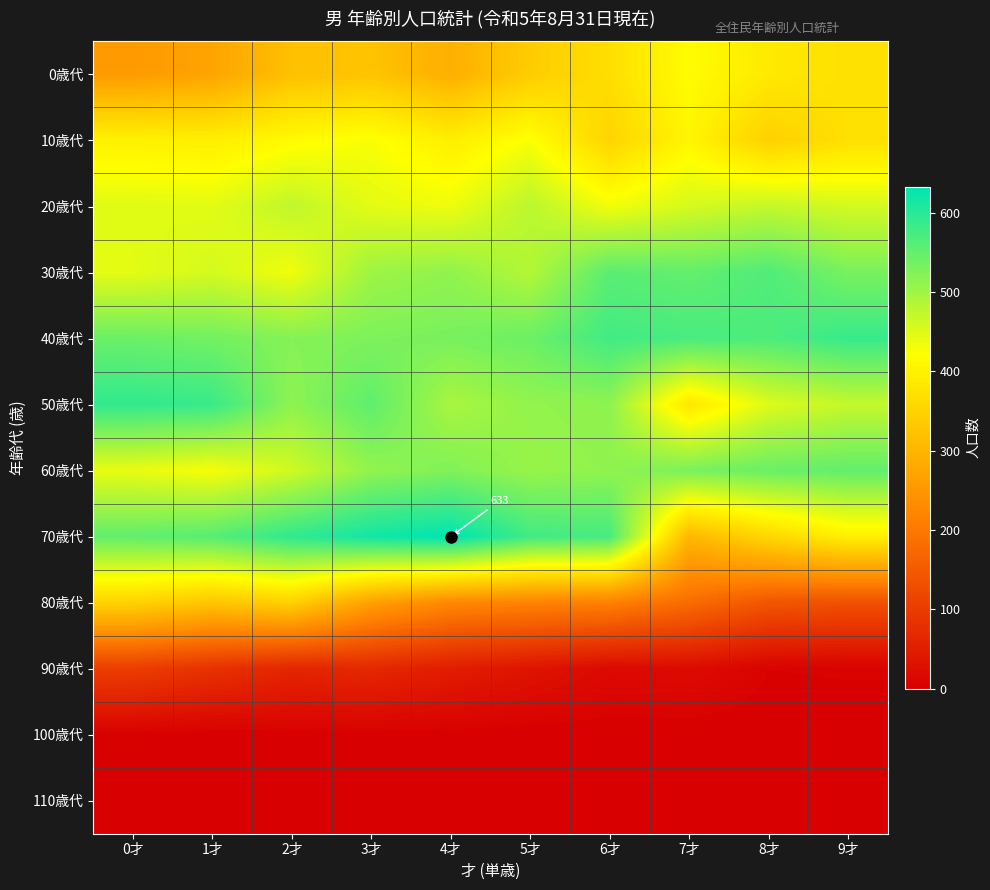

The 70歳代 series shows 366 at 1才. True or false?

False